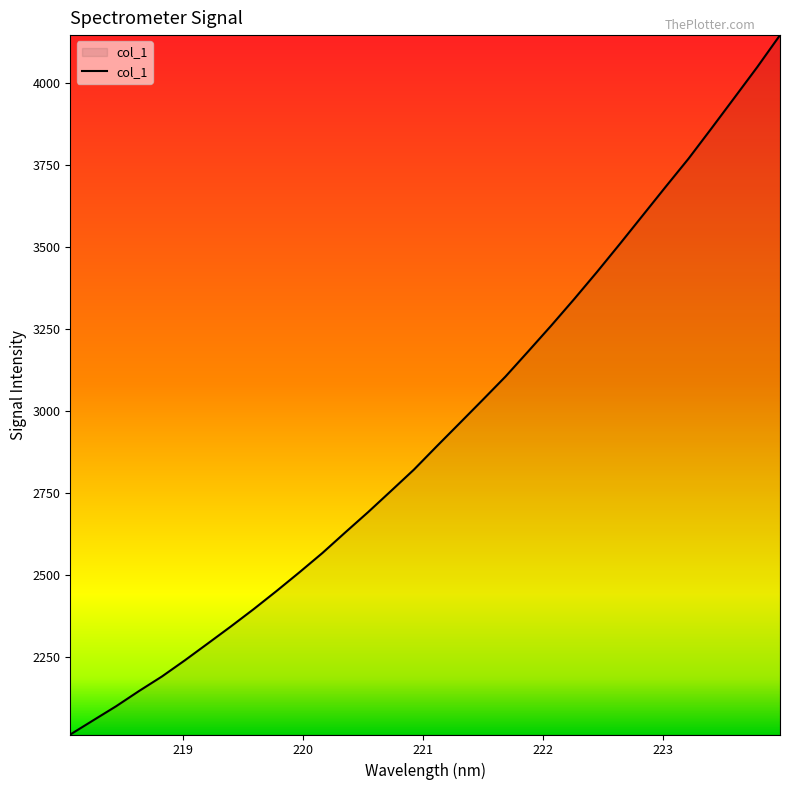

What is the difference between the maximum and minimum values?

2134.7